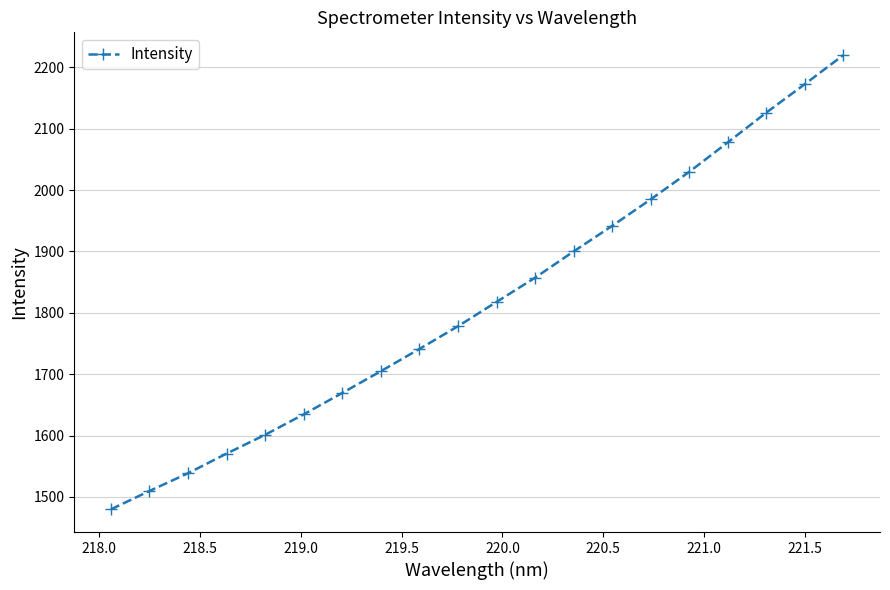

What is the value of the 5th point from the left?

1601.3